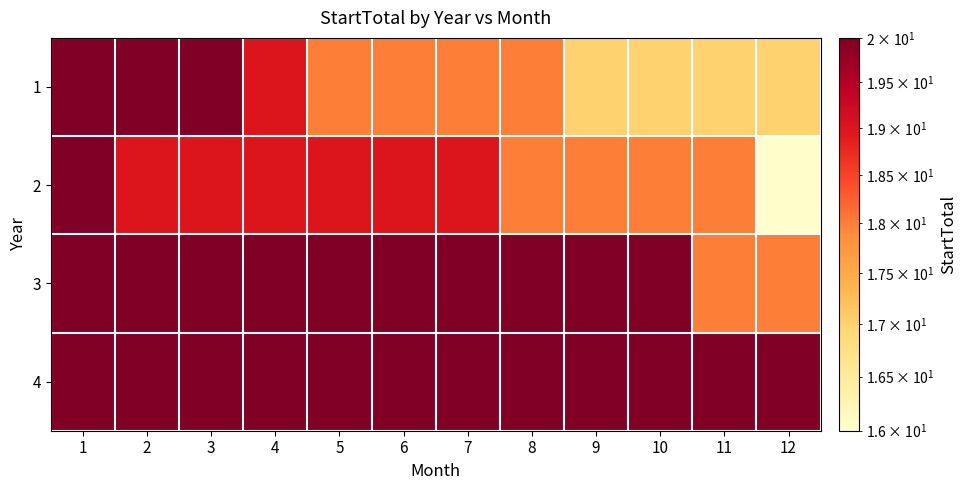

Reading left to right, transcribe all the data shown in this chart.

1: 1=20	2=20	3=20	4=19	5=18	6=18	7=18	8=18	9=17	10=17	11=17	12=17
2: 1=20	2=19	3=19	4=19	5=19	6=19	7=19	8=18	9=18	10=18	11=18	12=16
3: 1=20	2=20	3=20	4=20	5=20	6=20	7=20	8=20	9=20	10=20	11=18	12=18
4: 1=20	2=20	3=20	4=20	5=20	6=20	7=20	8=20	9=20	10=20	11=20	12=20